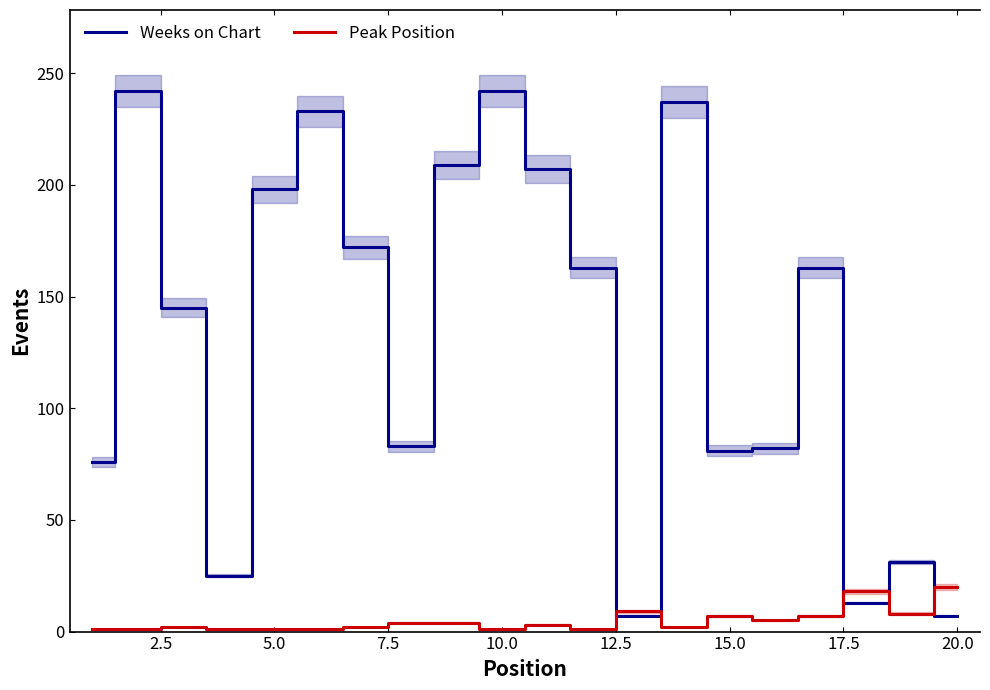

Reading left to right, transcribe all the data shown in this chart.

Weeks on Chart: 76	242	145	25	198	233	172	83	209	242	207	163	7	237	81	82	163	13	31	7
Peak Position: 1	1	2	1	1	1	2	4	4	1	3	1	9	2	7	5	7	18	8	20